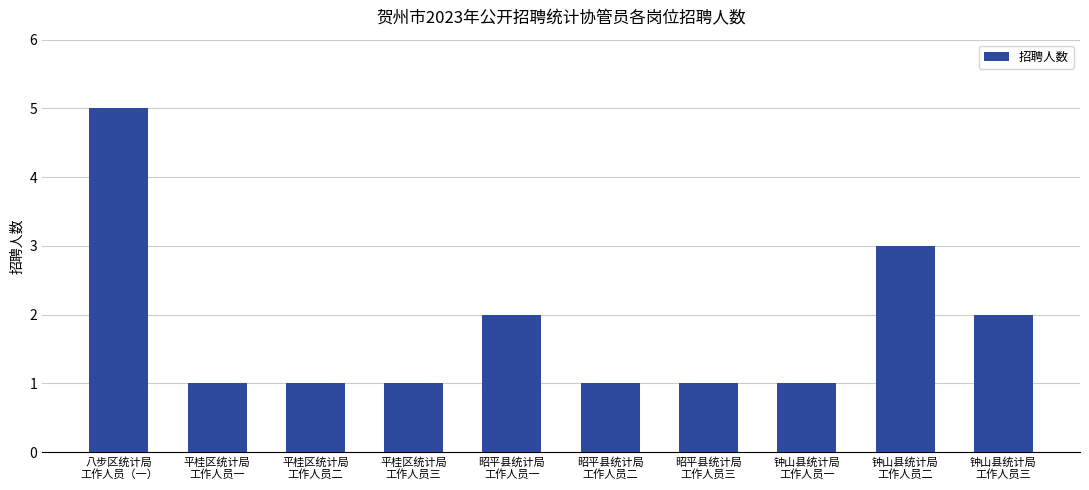

Reading left to right, extract all data points from this chart.

八步区统计局
工作人员（一）=5	平桂区统计局
工作人员一=1	平桂区统计局
工作人员二=1	平桂区统计局
工作人员三=1	昭平县统计局
工作人员一=2	昭平县统计局
工作人员二=1	昭平县统计局
工作人员三=1	钟山县统计局
工作人员一=1	钟山县统计局
工作人员二=3	钟山县统计局
工作人员三=2